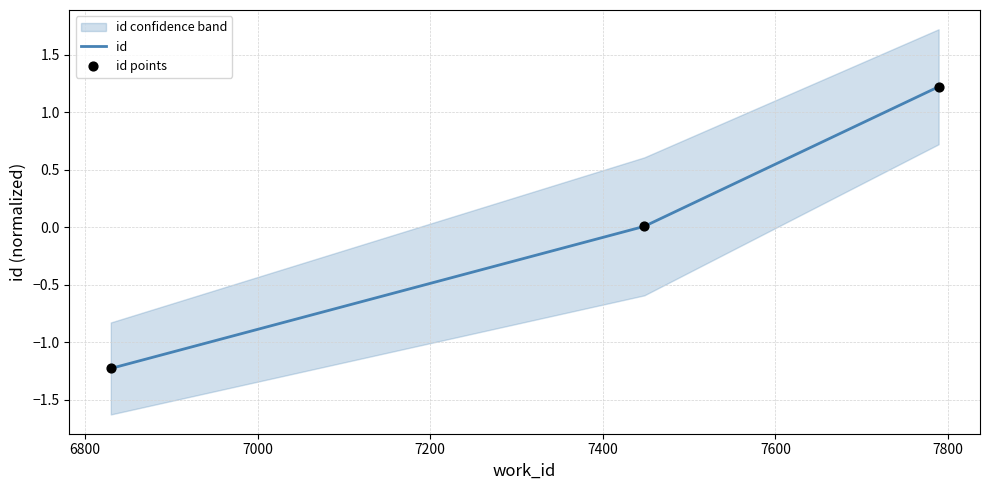

Which series has the largest total across all categories?

id